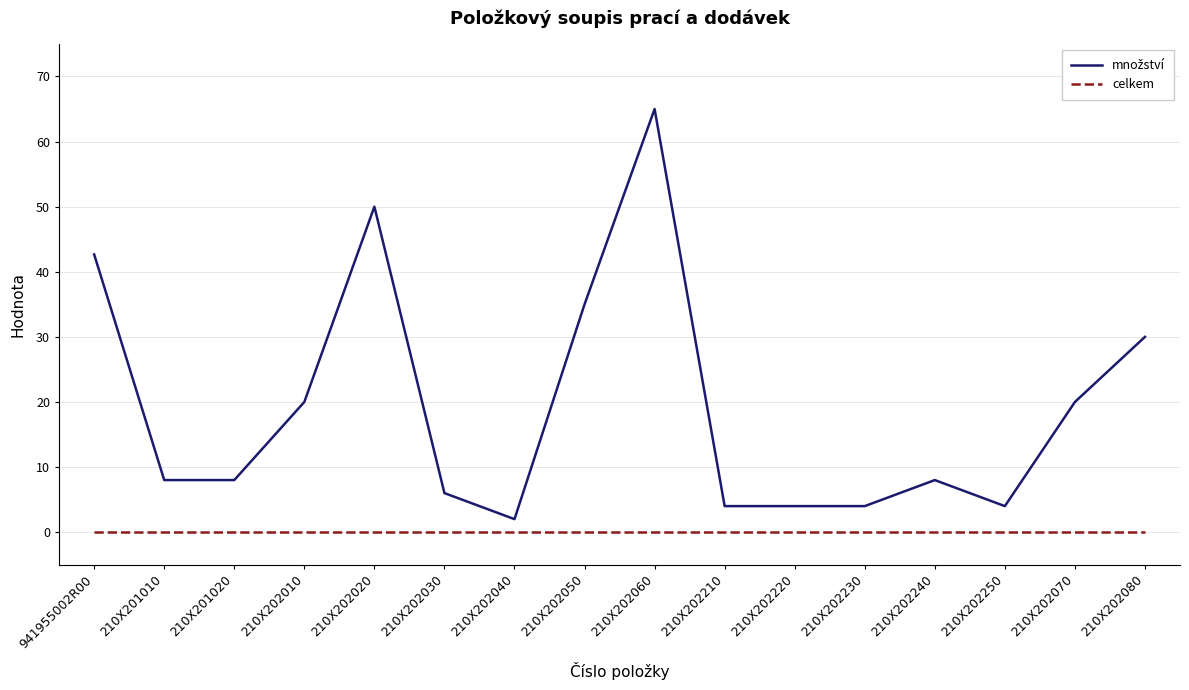

Is it true that celkem equals 0.0 at 210X202070?

True